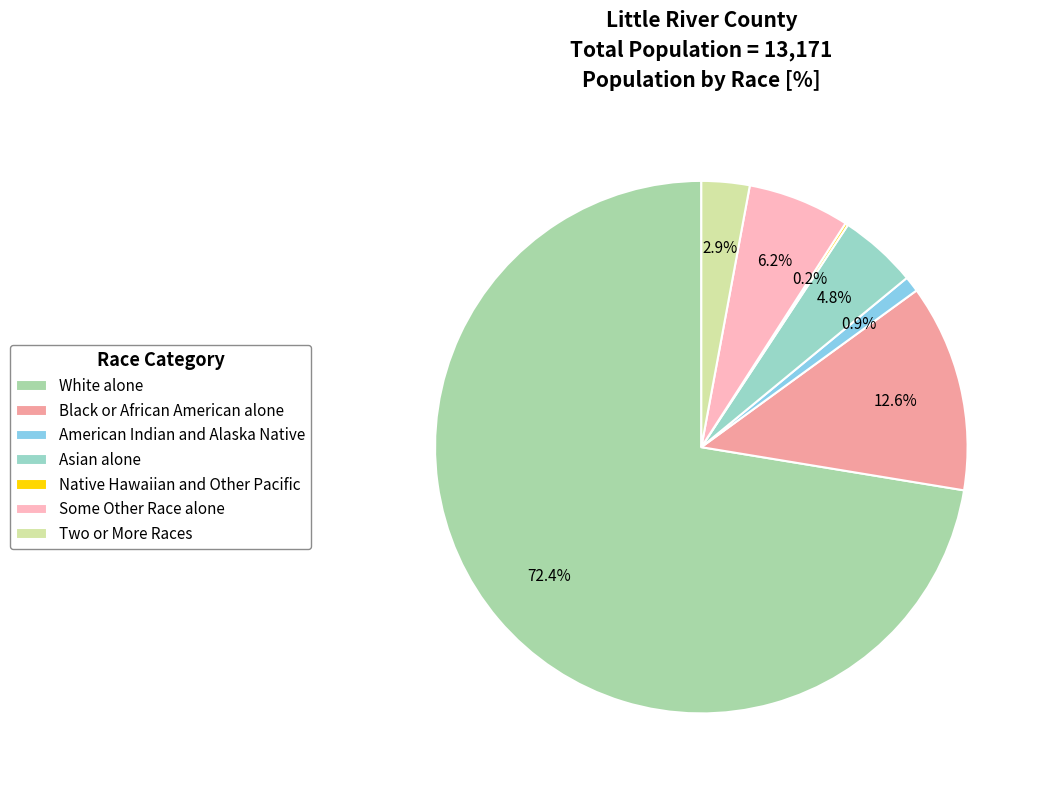

To the nearest percent, what percentage of the pie is American Indian and Alaska Native?

1%